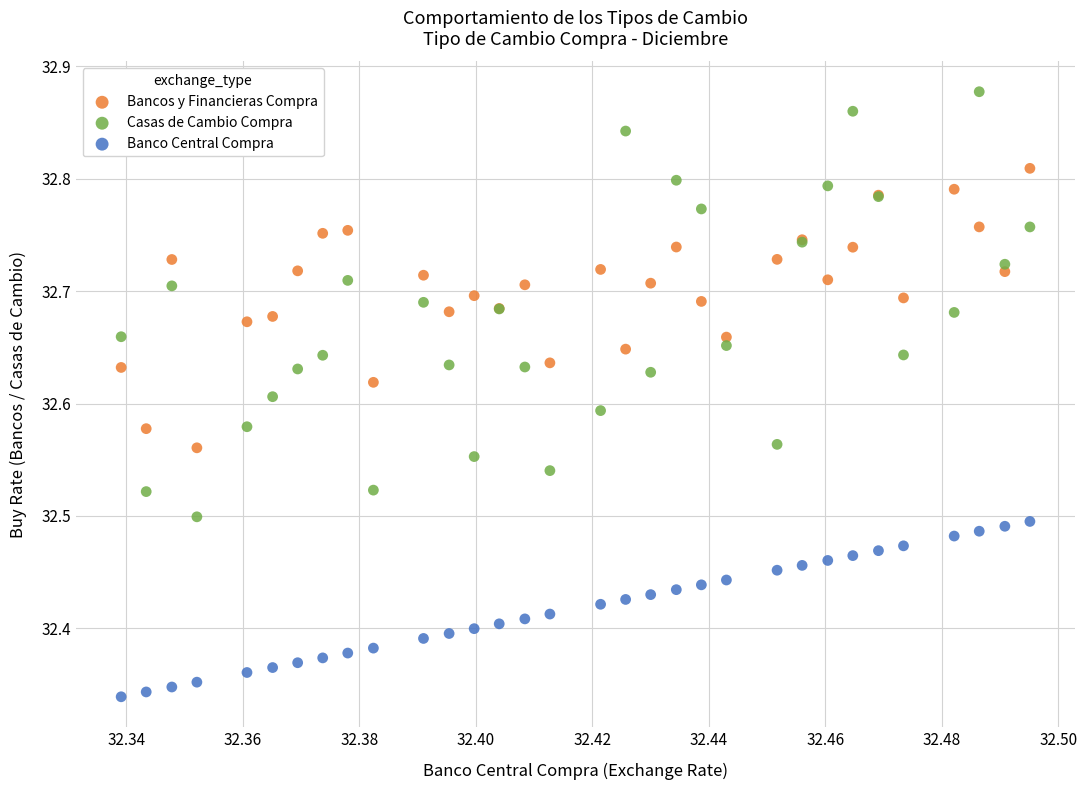

Which series has the widest spread of Y values?

Casas de Cambio Compra